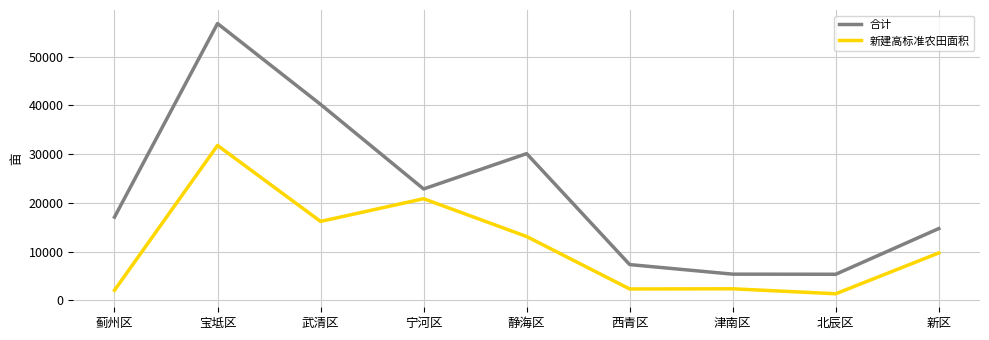

True or false: 新建高标准农田面积 and 合计 intersect in this chart.

False